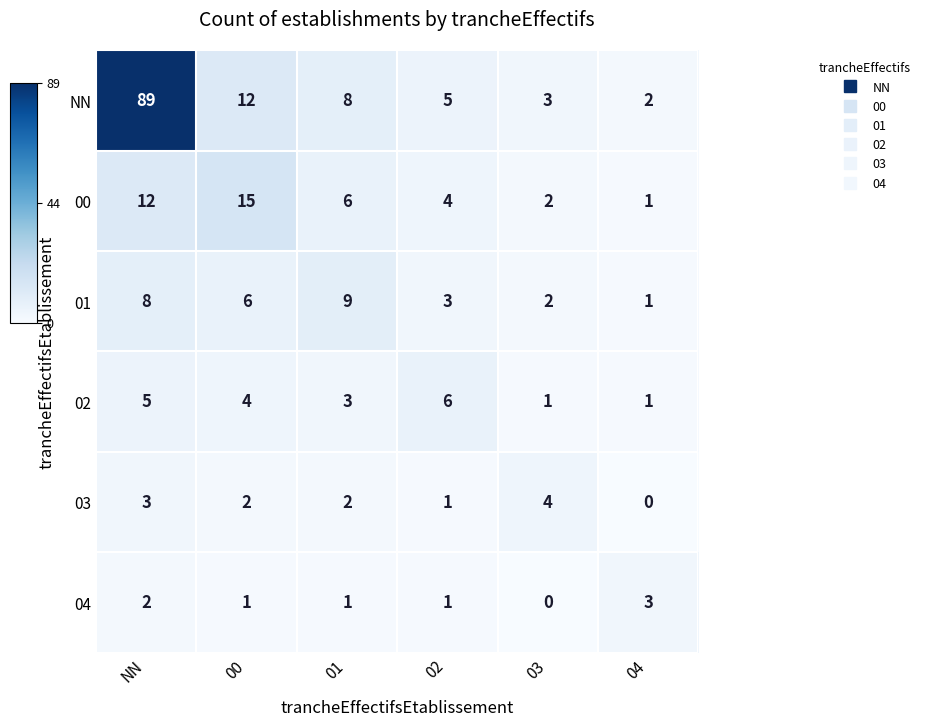

What is the spread (max minus min) of values at 01?

8